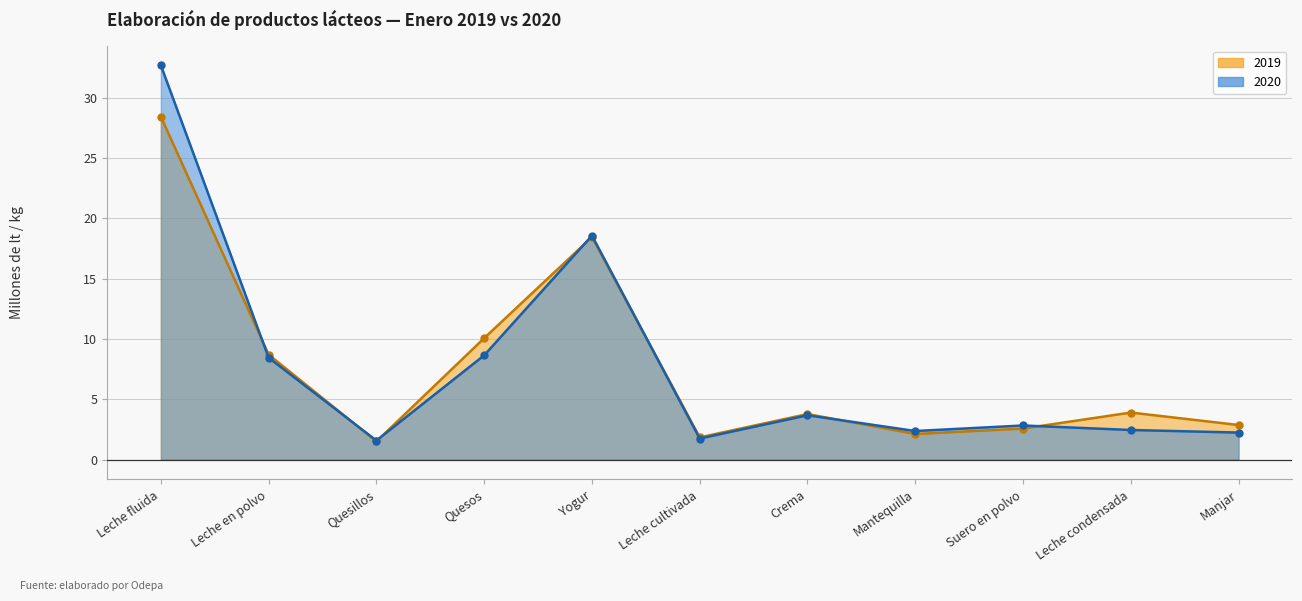

What is the sum of the 2020 values at Leche en polvo and Manjar?

10.7